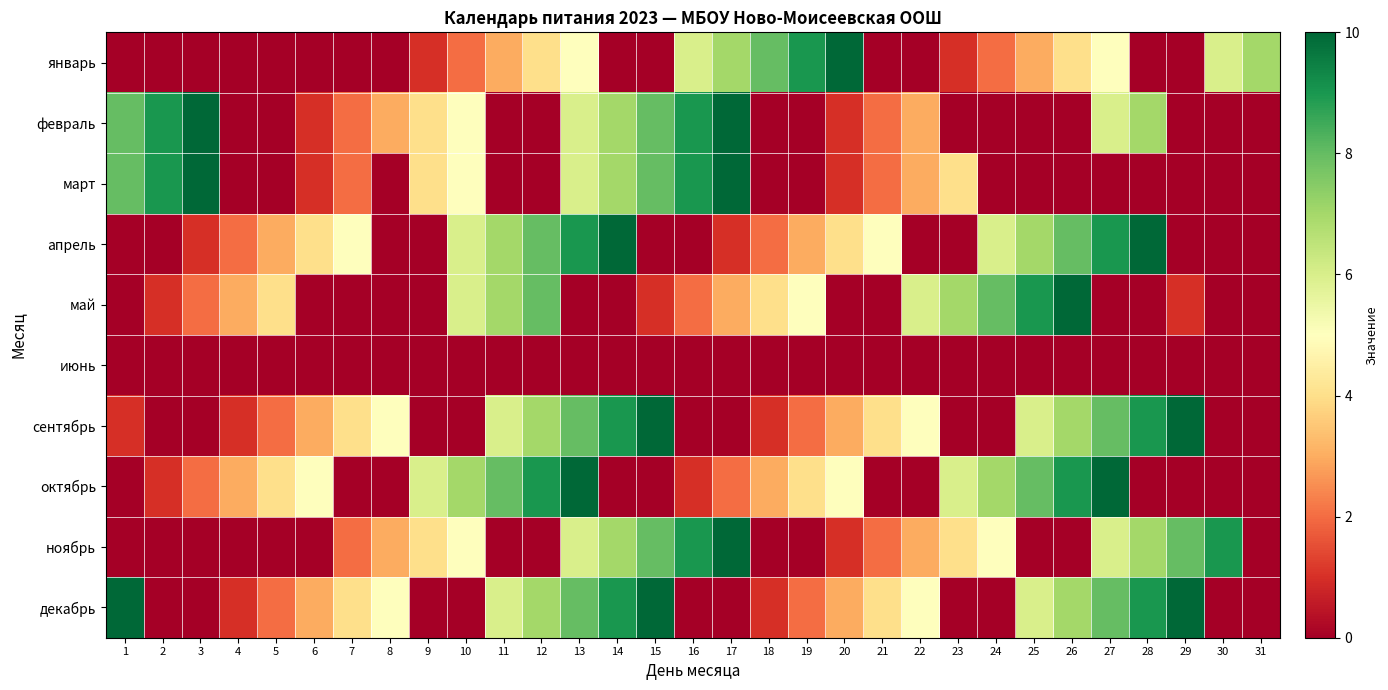

What is the difference between the highest and lowest values at 6?

5